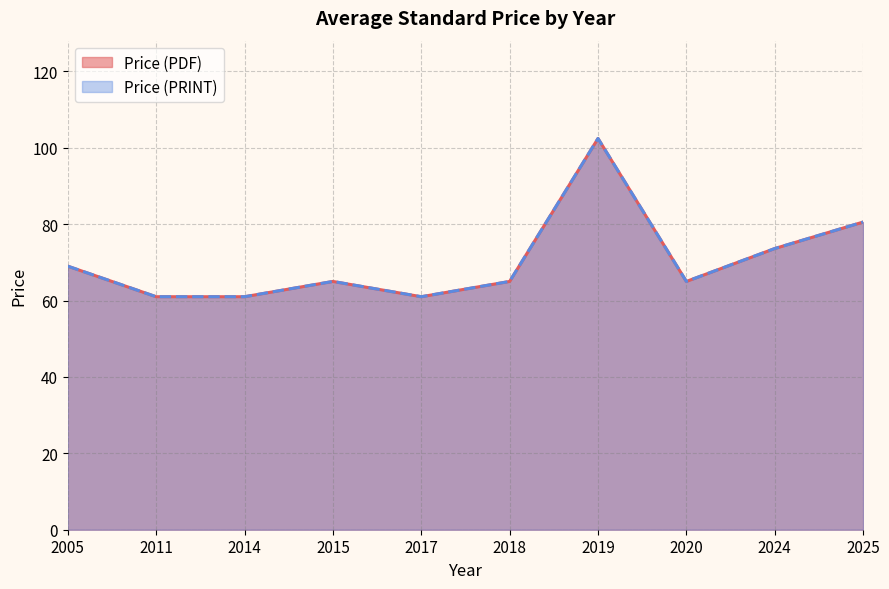

Does the chart display data point markers on the line(s)?

No